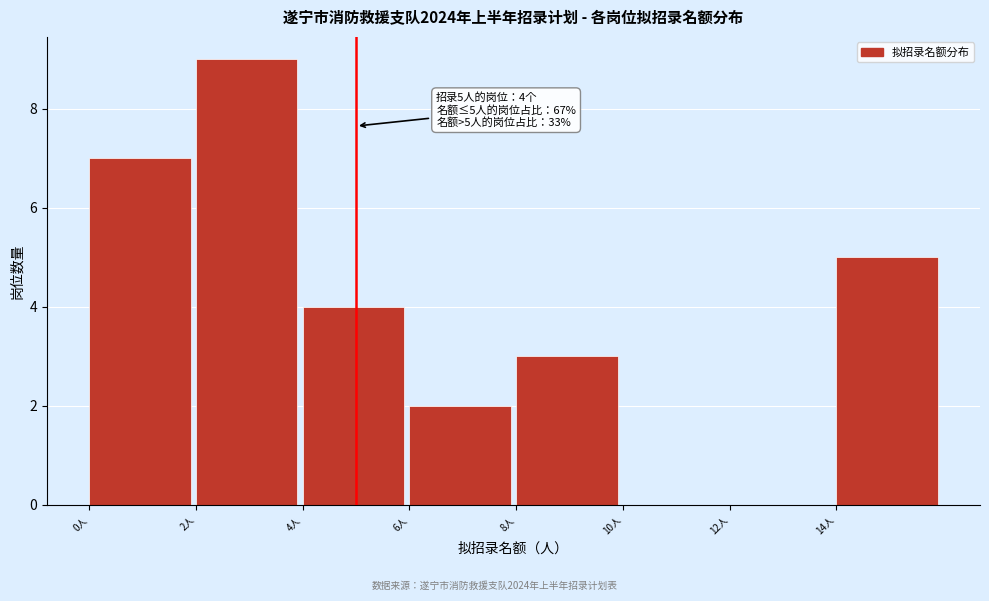

Which range on the x-axis has the tallest bar?

2 to 4